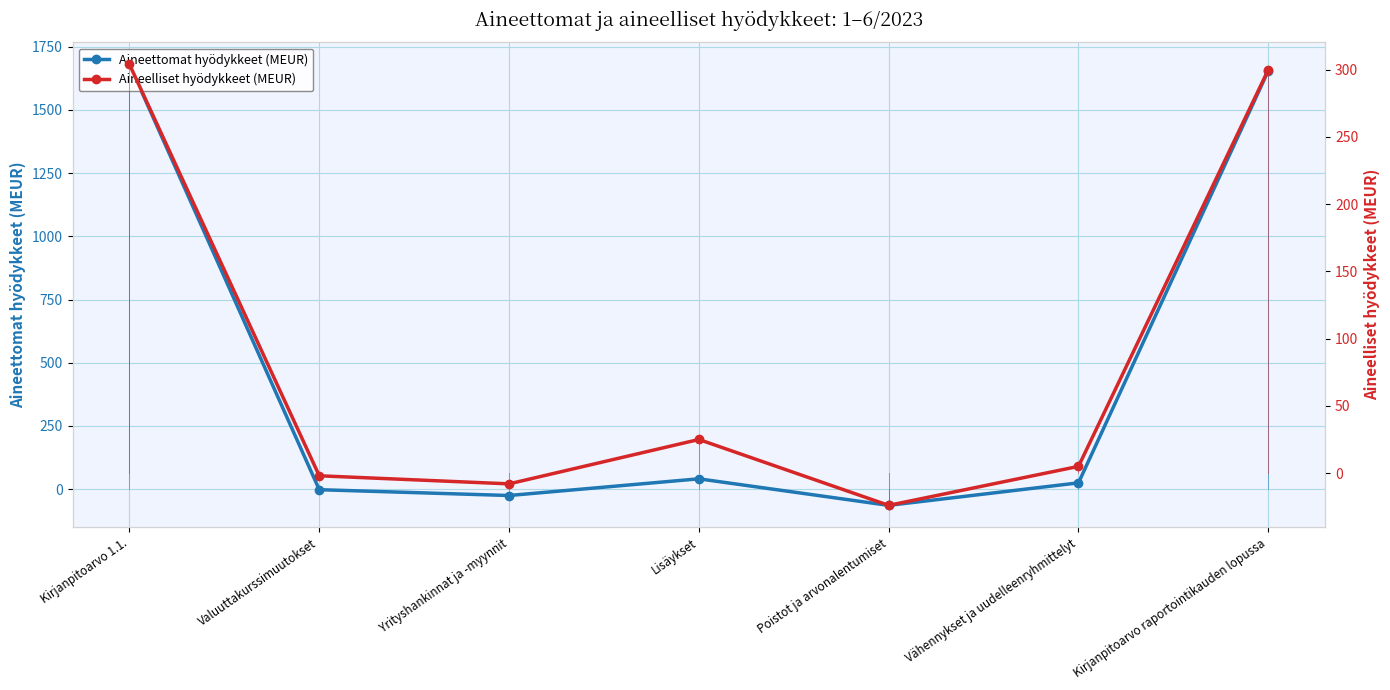

Which series has the largest range (max minus min)?

Aineettomat hyödykkeet (MEUR)